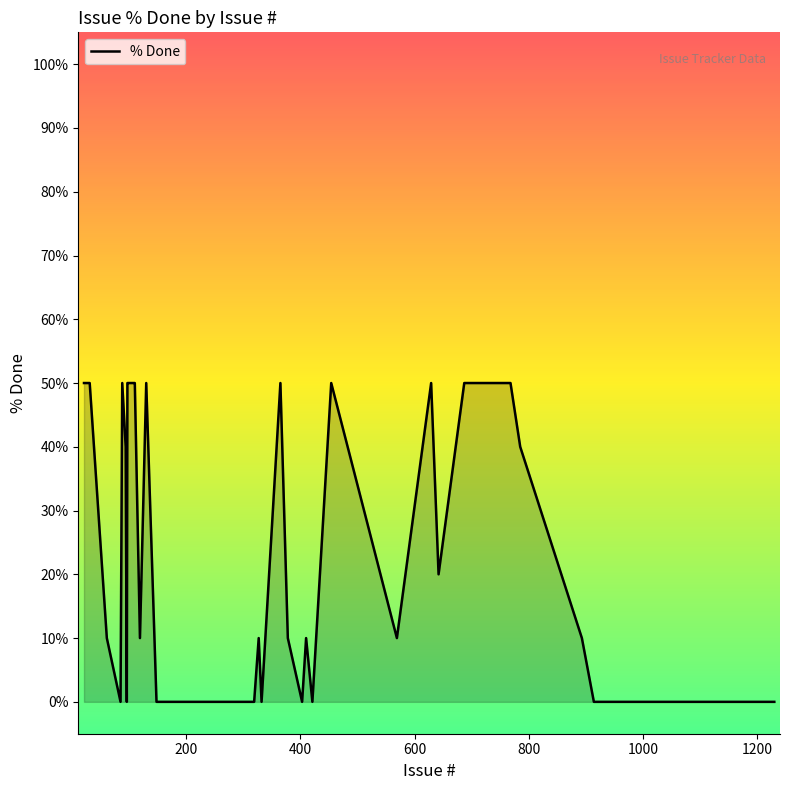

What is the maximum value shown in the chart?

50